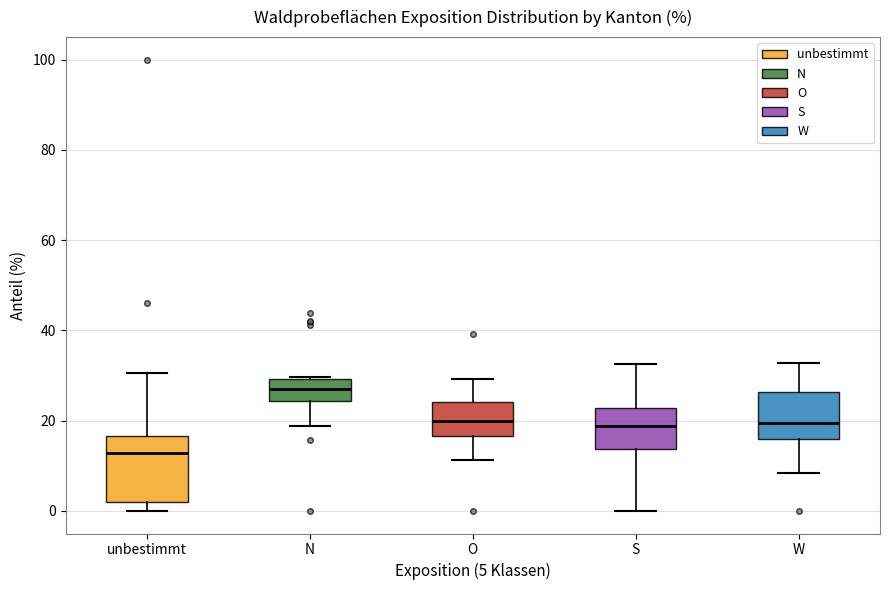

Reading left to right, transcribe this box plot: for each box, give where its median line is, the range the box spans, and where its two whiskers end, as read against the y-axis. The values are not printed on the chart, so give them approximately, as read against the axis.

unbestimmt: median 12, box 2 to 16, whiskers 0 to 30
N: median 28, box 24 to 30, whiskers 18 to 30
O: median 20, box 16 to 24, whiskers 12 to 30
S: median 18, box 14 to 22, whiskers 0 to 32
W: median 20, box 16 to 26, whiskers 8 to 32